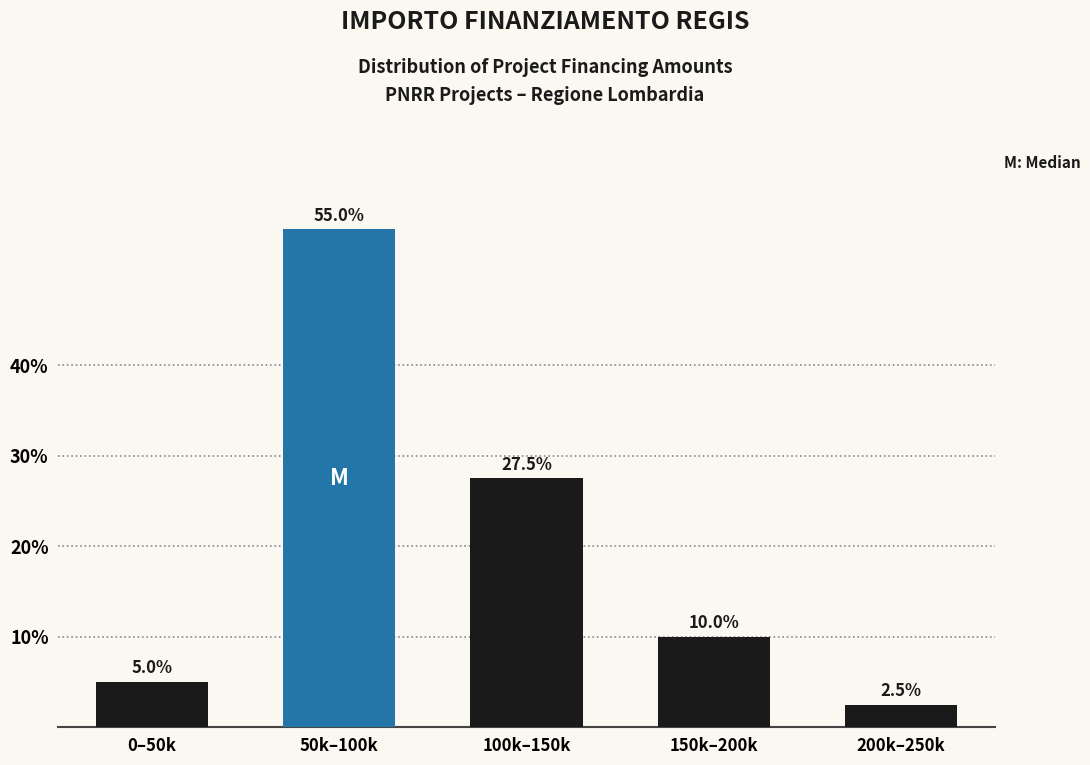

Reading right to left, what are all the values shown in this chart?

200k–250k=2.5	150k–200k=10.0	100k–150k=27.5	50k–100k=55.0	0–50k=5.0